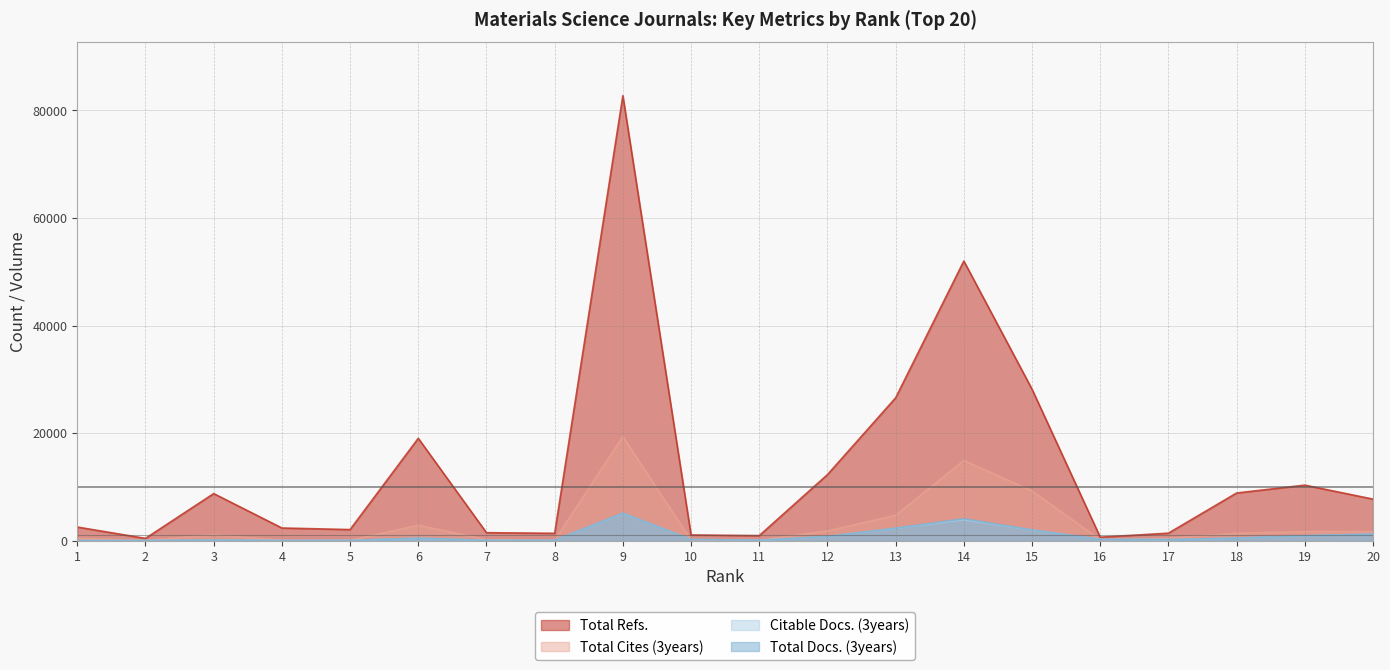

Reading right to left, transcribe all the data shown in this chart.

Total Refs.: 7732	10331	8869	1402	654	28165	51999	26565	12283	944	1070	82734	1373	1491	19037	2069	2363	8760	430	2540
Total Cites (3years): 1690	1679	1382	461	162	9255	14912	4710	1811	116	100	19360	79	182	2878	53	96	1078	53	450
Total Docs. (3years): 1226	931	484	205	253	1999	4085	2324	791	96	219	5128	65	74	473	53	36	121	32	31
Citable Docs. (3years): 1221	930	481	192	252	1990	3921	2313	788	95	219	5097	42	74	459	53	35	117	32	31